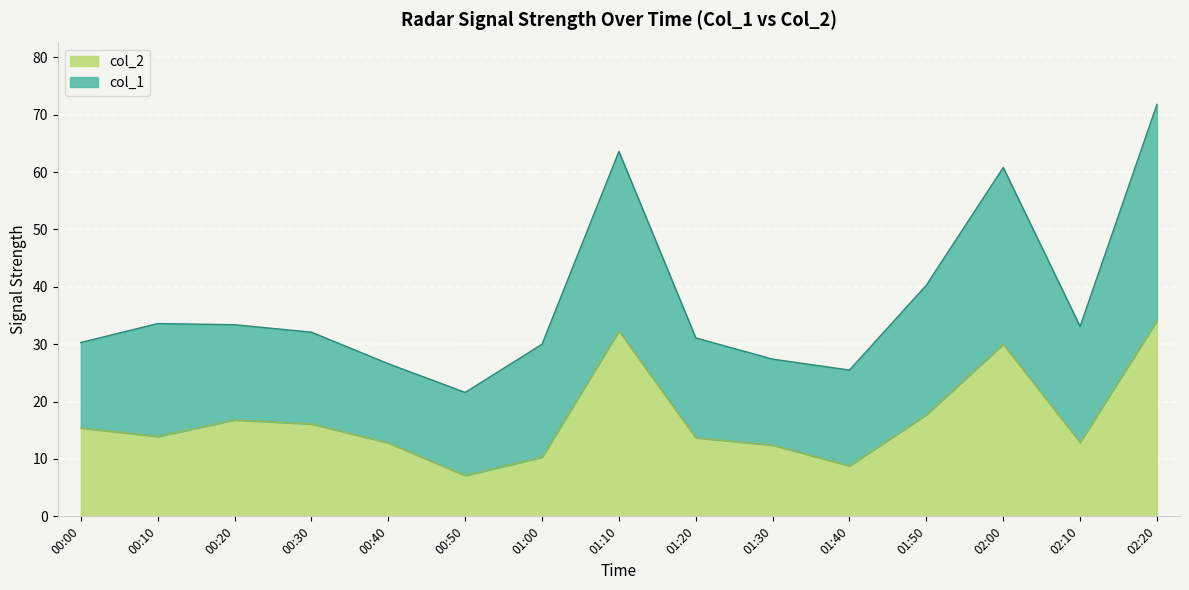

The value at 00:30 is 9.3. True or false?

False